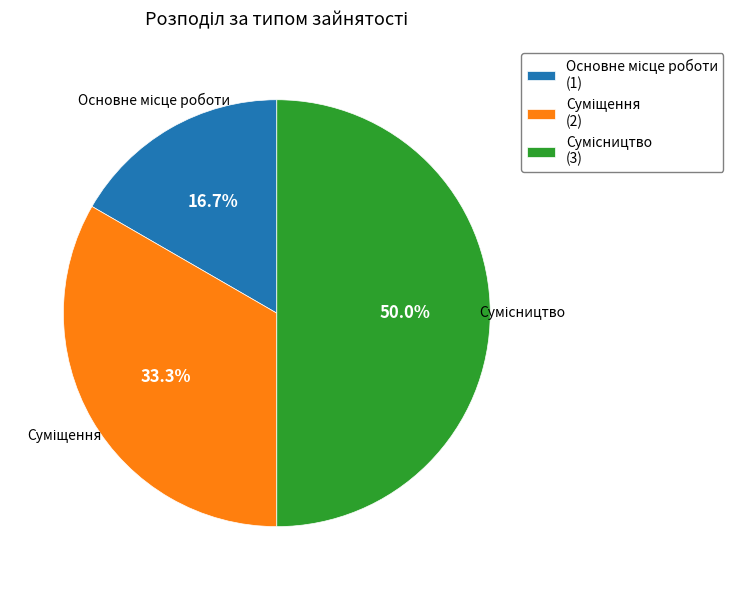

How many segments does this pie chart have?

3